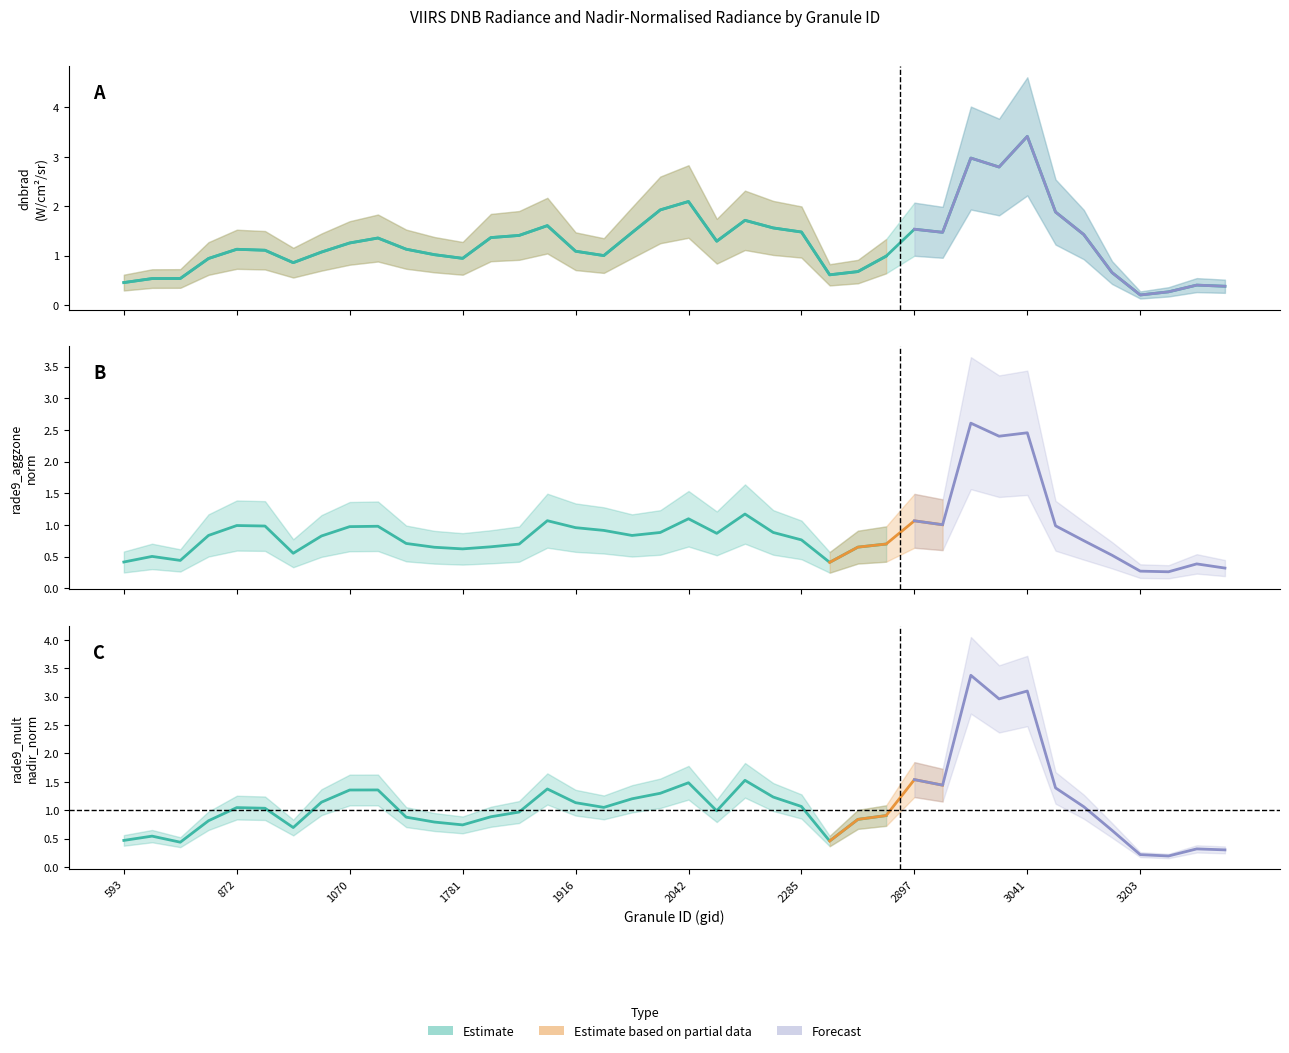

At how many categories does at least one series exceed 4?

1